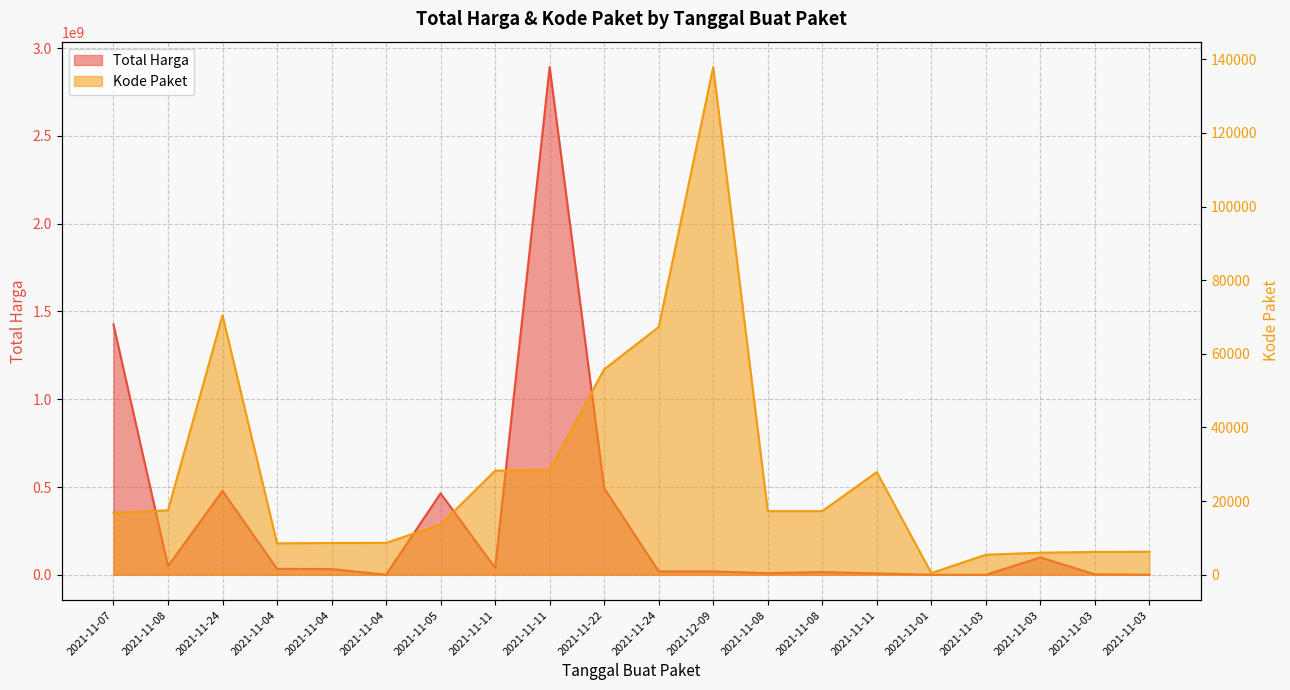

At which label does Kode Paket first exceed 17272?

2021-11-08